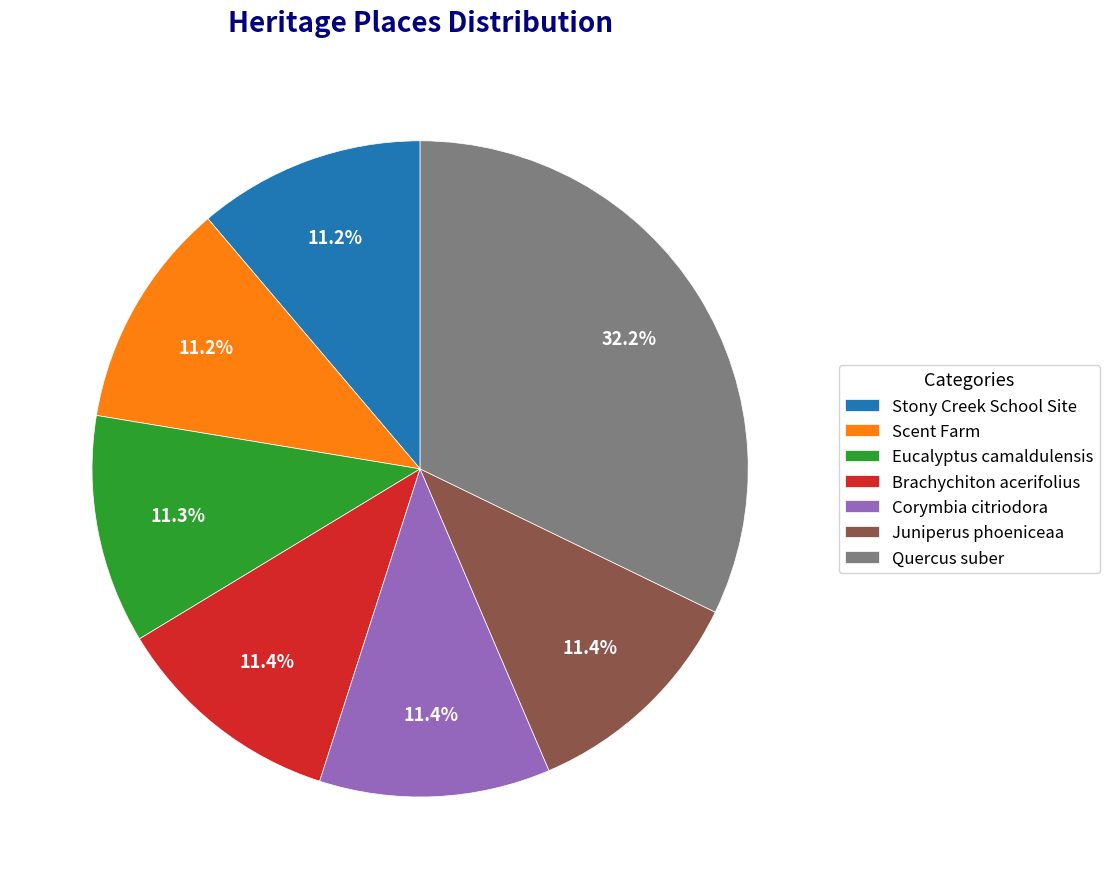

How many segments does this pie chart have?

7